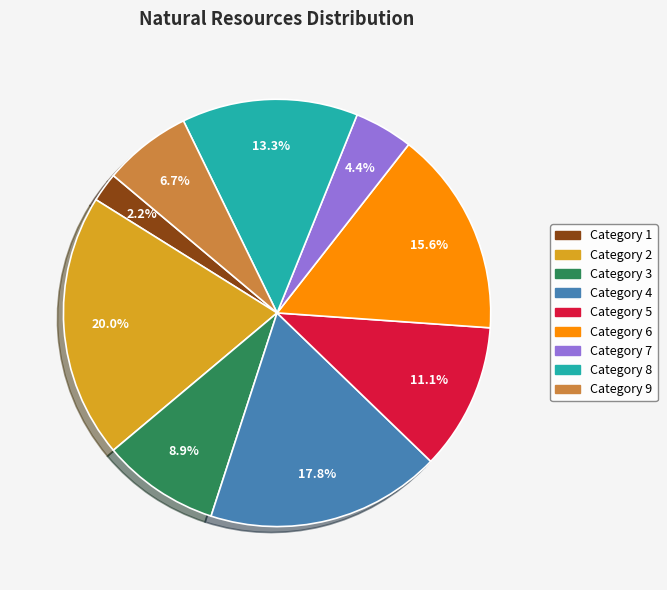

Is there a majority slice in this chart?

No